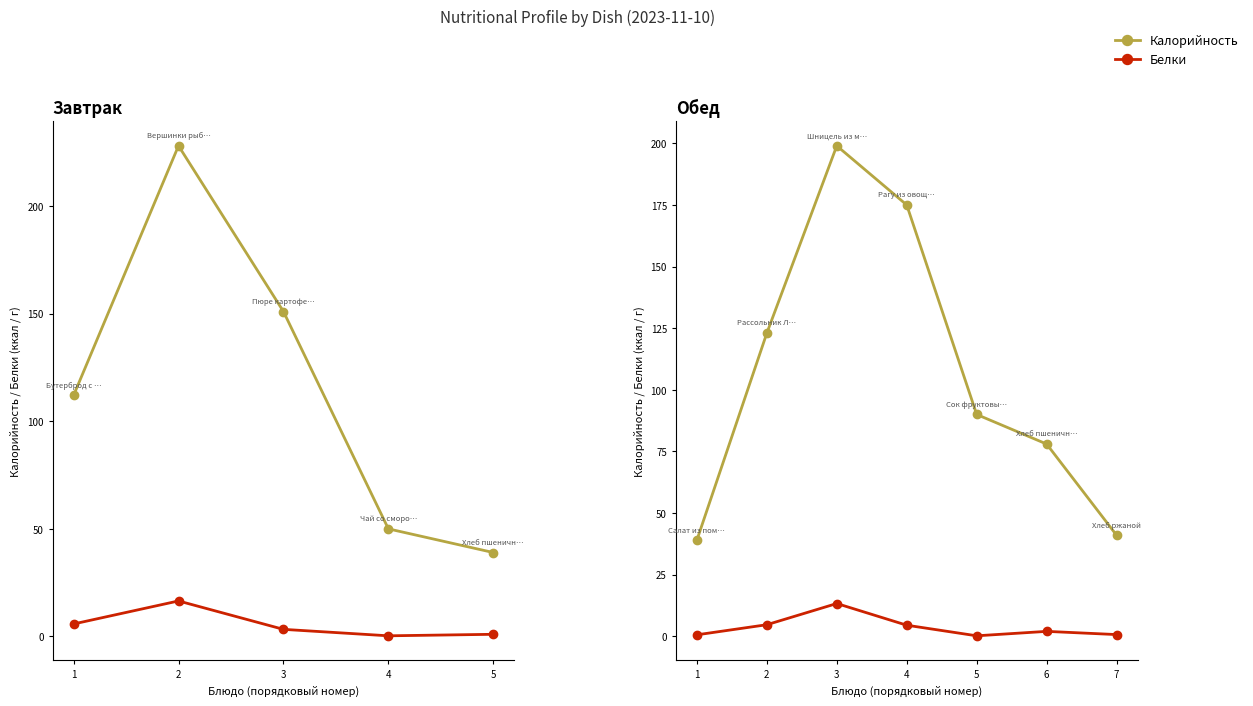

Which category has the highest value in the Калорийность series?

3